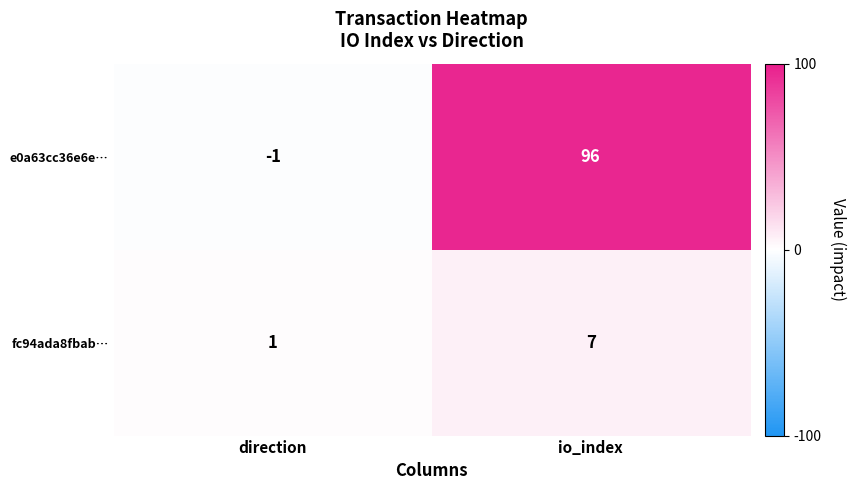

What is the sum of the fc94ada8fbab… values at direction and io_index?

8